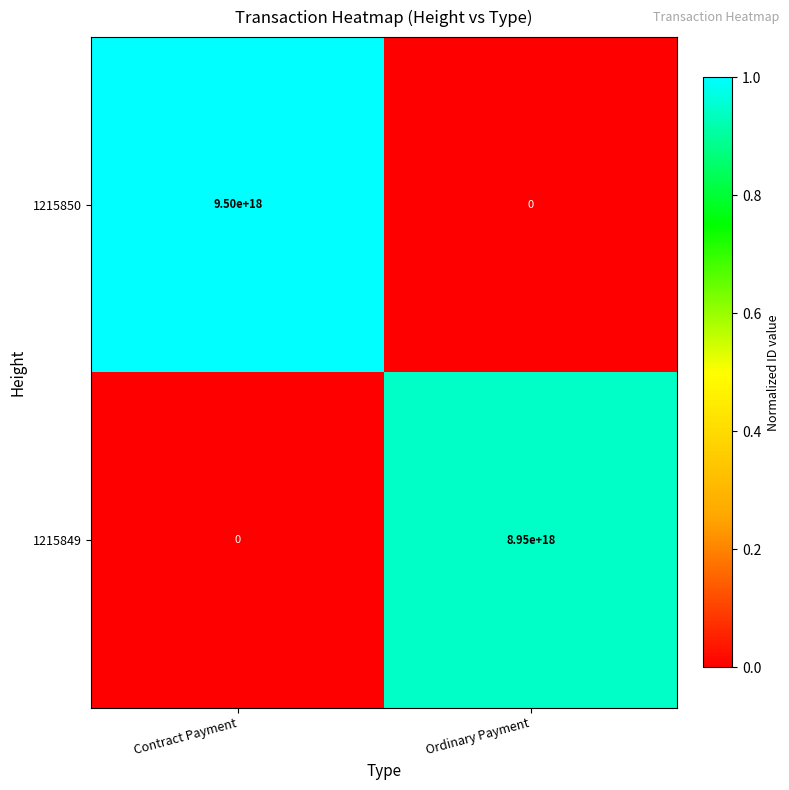

Where is 1215850 nearest to the value 4750000000000000000?

Contract Payment